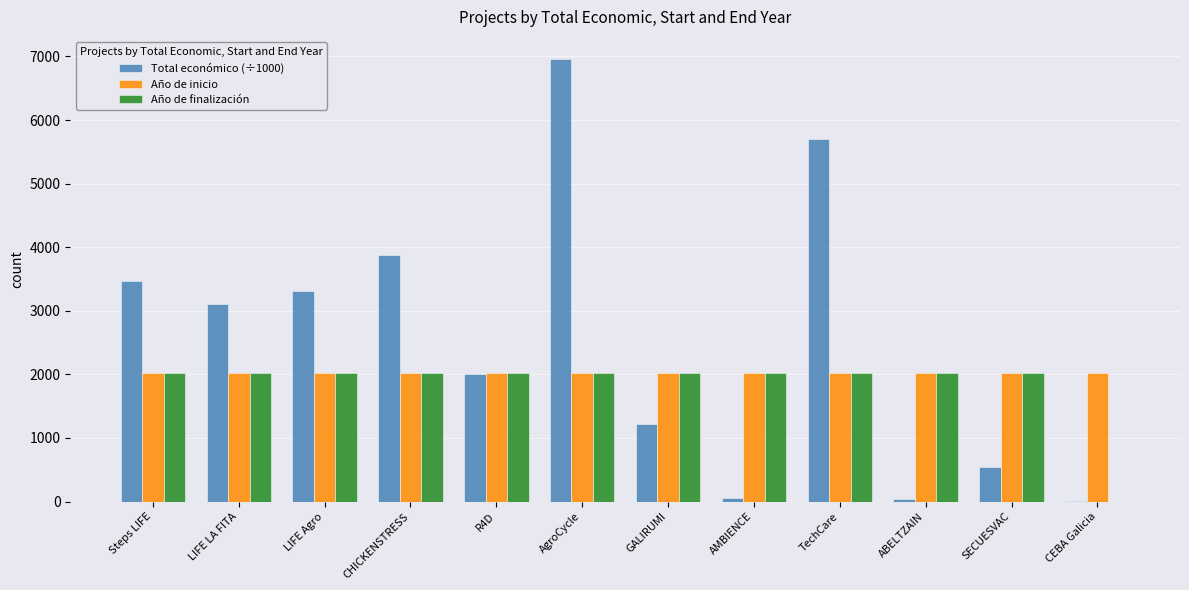

What is the sum of all Año de inicio values?

24239.0